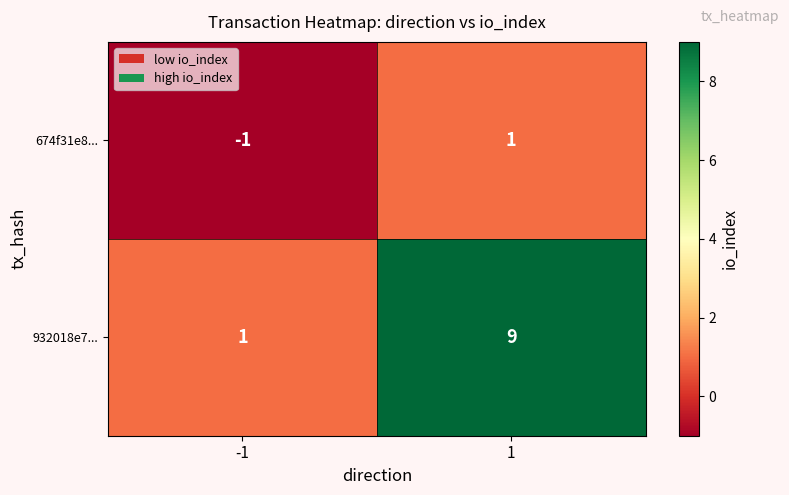

Reading left to right, extract all data points from this chart.

674f31e8...: -1	1
932018e7...: 1	9